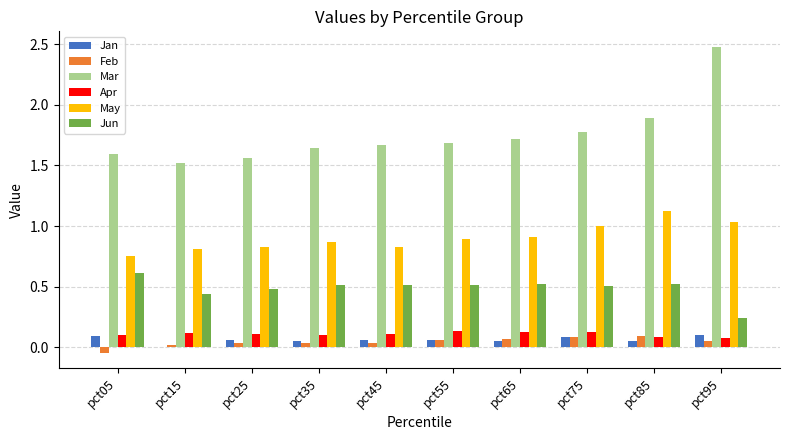

The value of Apr at pct45 is 0.1. True or false?

True